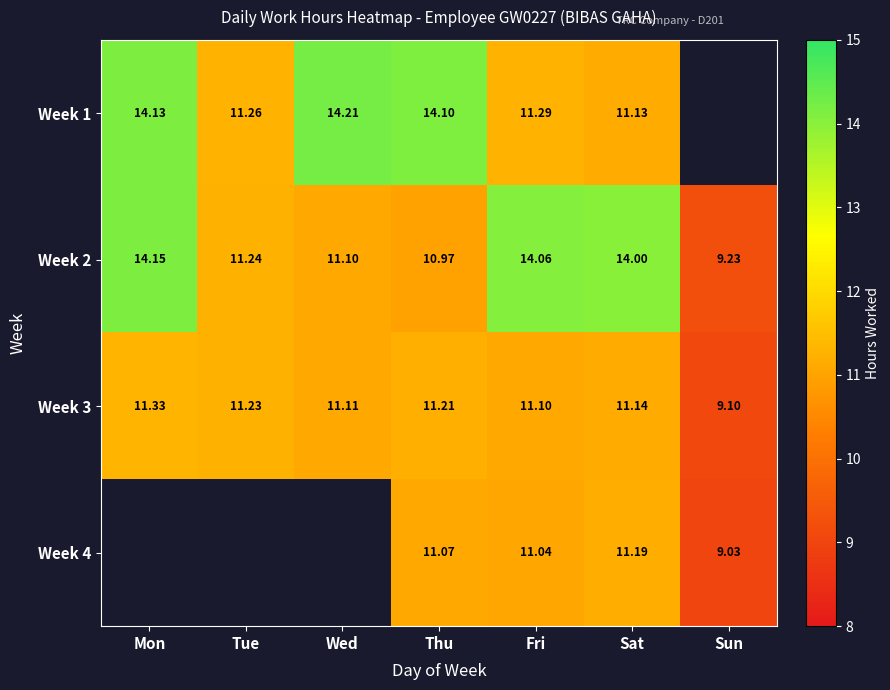

Between Fri and Tue, which is larger?

Fri